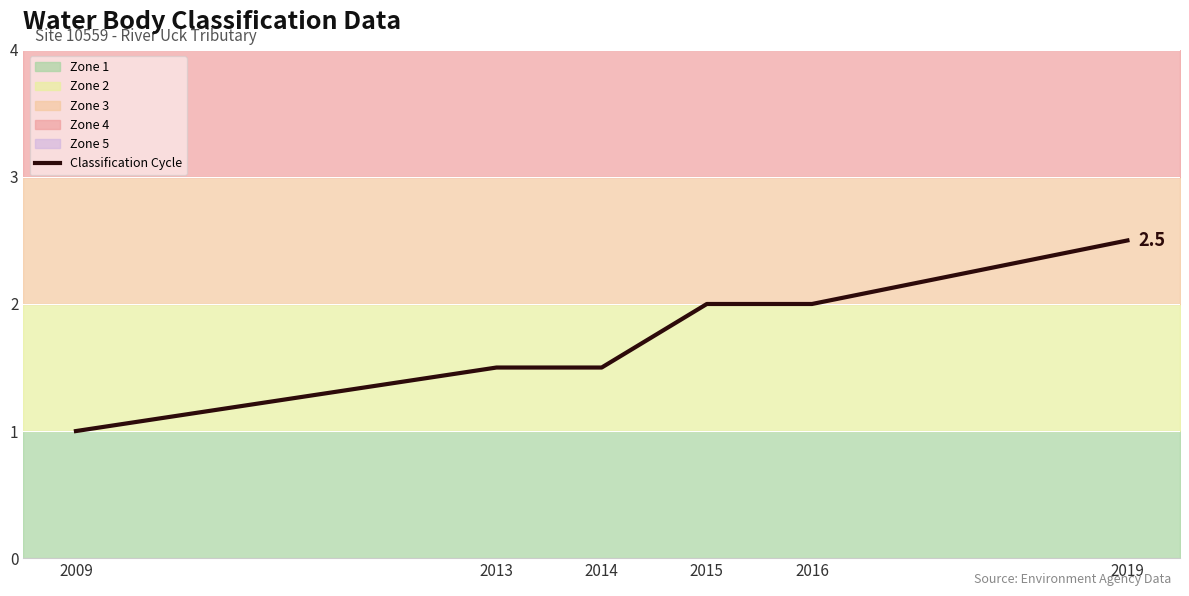

What is the approximate value at 2009?

1.0